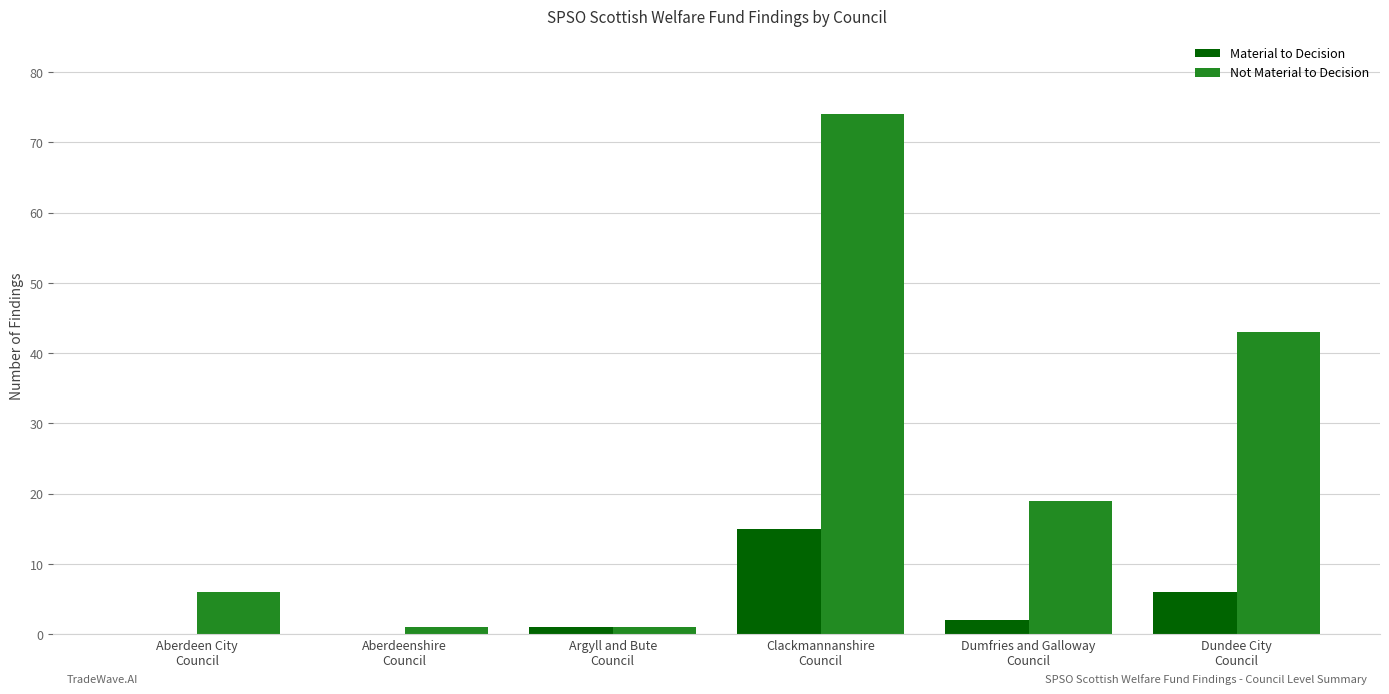

What is the sum of all Material to Decision values?

24